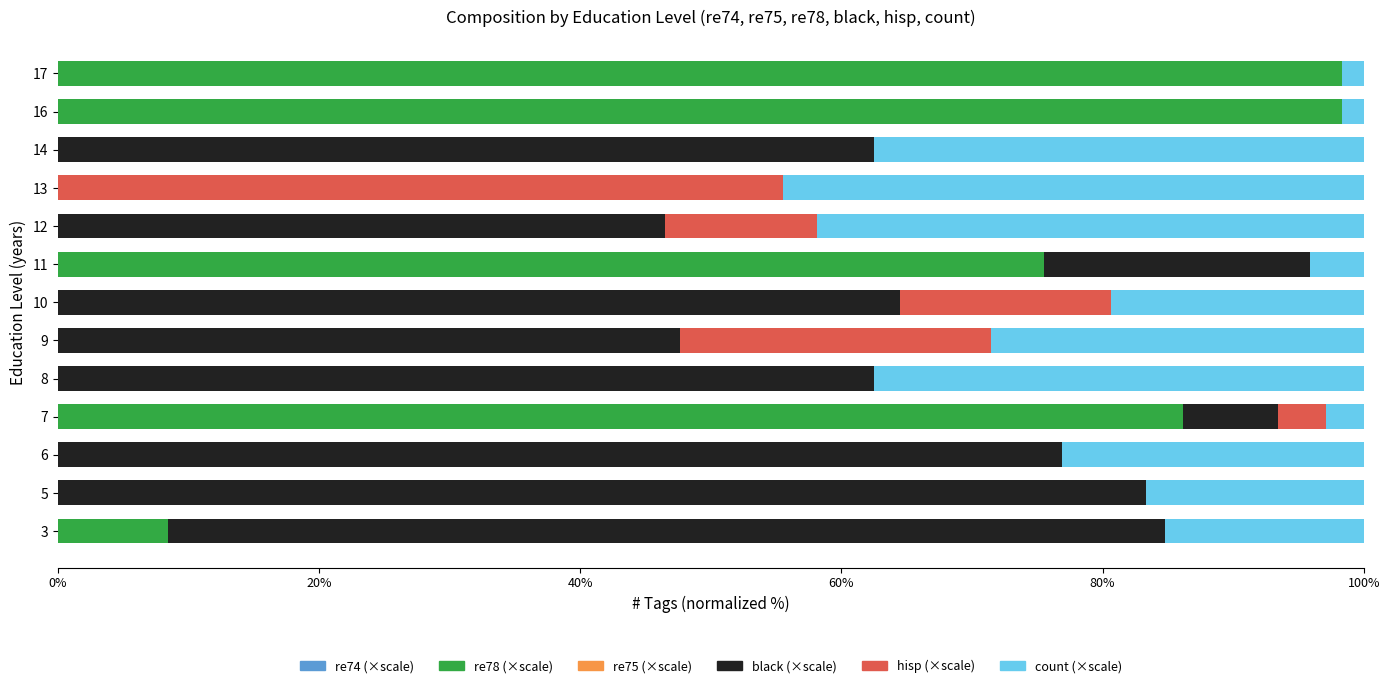

The value of re78 (×scale) at 3 is 15.0. True or false?

False